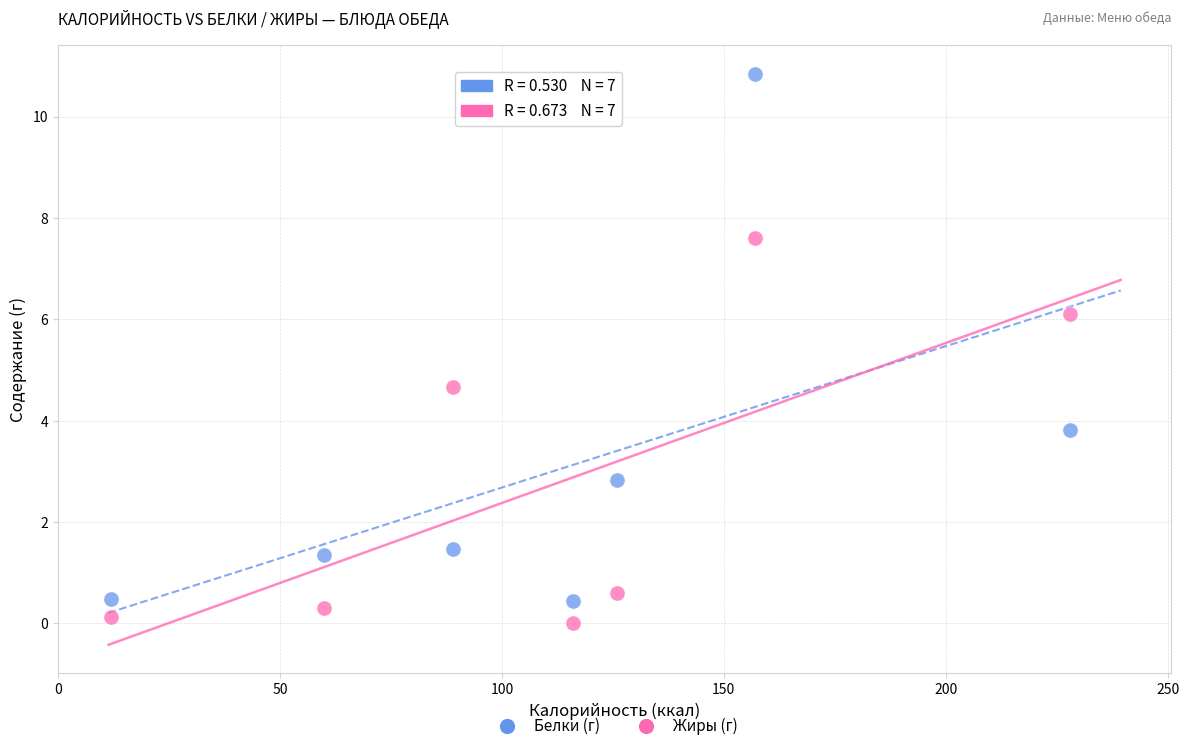

Across all series, what Y value is closest to 5?

4.7